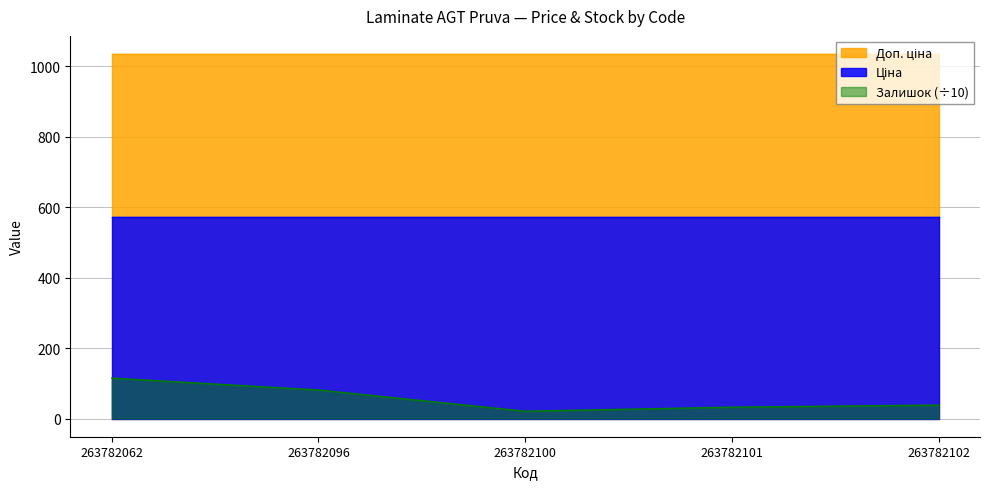

What value does the Доп. ціна series have at 263782062?

1035.1